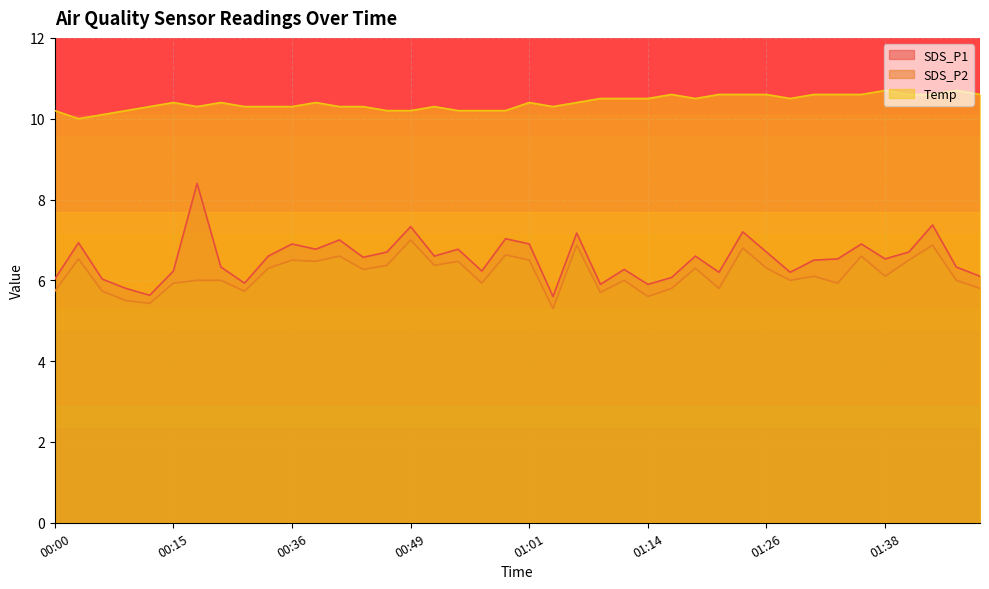

What are all the series names shown in the legend?

SDS_P1, SDS_P2, Temp